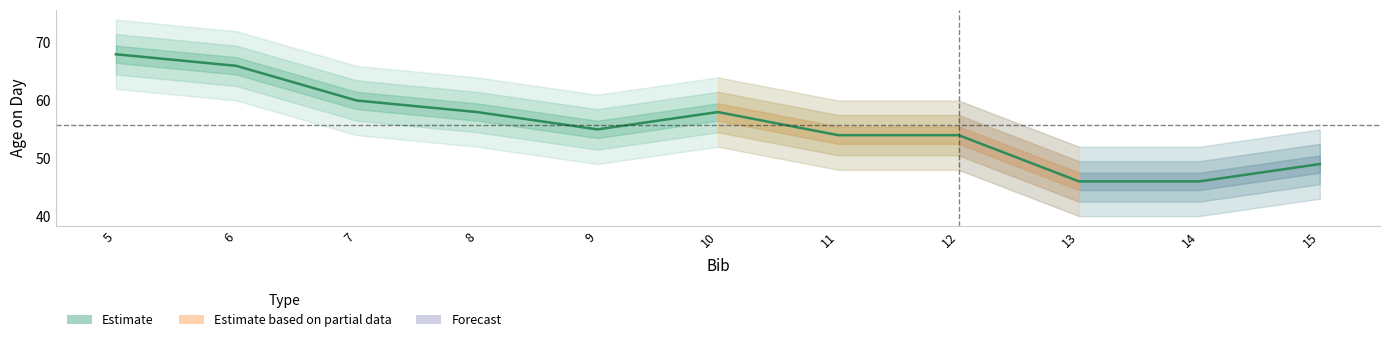

Which category has the highest value across all series?

5